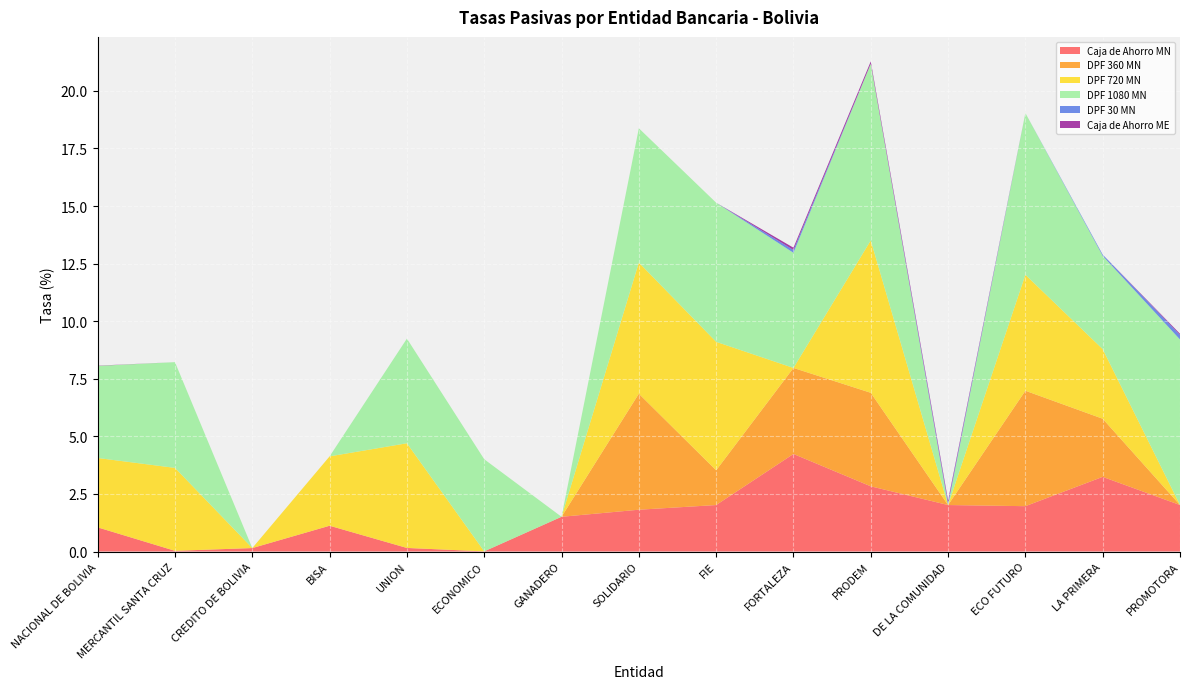

Reading left to right, extract all data points from this chart.

Caja de Ahorro MN: 1.0	0.0	0.2	1.1	0.2	0.0	1.5	1.8	2.0	4.2	2.8	2.0	2.0	3.2	2.0
DPF 360 MN: 0.0	0.0	0.0	0.0	0.0	0.0	0.0	5.0	1.5	3.7	4.1	0.0	5.0	2.5	0.0
DPF 720 MN: 3.0	3.6	0.0	3.0	4.5	0.0	0.0	5.7	5.6	0.0	6.6	0.0	5.0	3.0	0.0
DPF 1080 MN: 4.0	4.6	0.0	0.0	4.5	4.0	0.0	5.8	6.0	5.0	7.7	0.0	7.0	4.0	7.2
DPF 30 MN: 0.0	0.0	0.0	0.0	0.0	0.0	0.0	0.0	0.0	0.1	0.0	0.1	0.0	0.1	0.2
Caja de Ahorro ME: 0.0	0.0	0.0	0.0	0.0	0.0	0.0	0.0	0.0	0.1	0.1	0.1	0.0	0.0	0.1